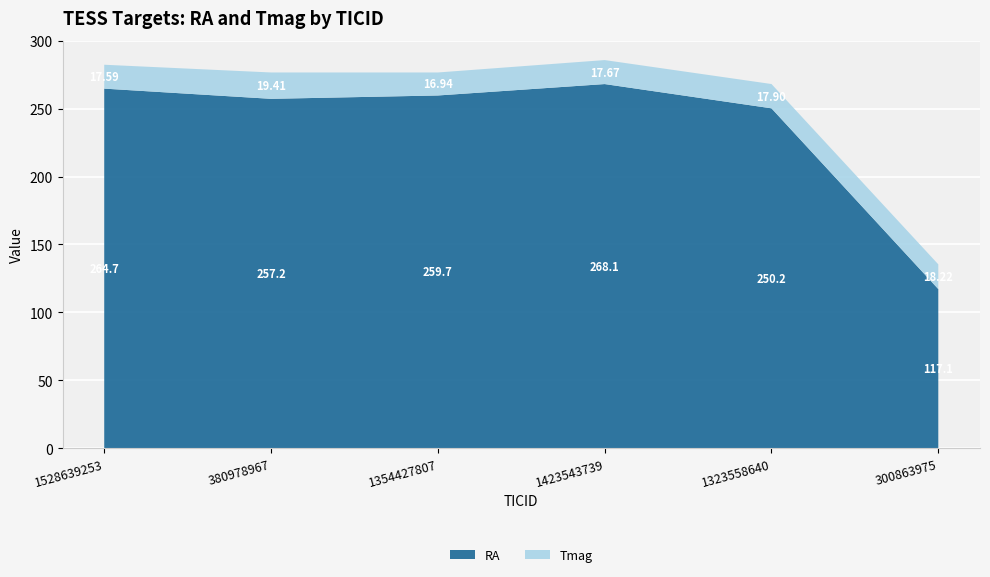

Reading left to right, extract all data points from this chart.

RA: 264.7	257.2	259.7	268.1	250.2	117.1
Tmag: 17.6	19.4	16.9	17.7	17.9	18.2